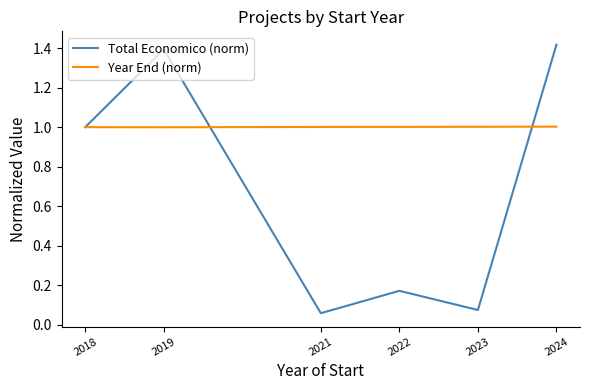

In Total Economico (norm), how many points are lower than both neighbors (excluding endpoints)?

2